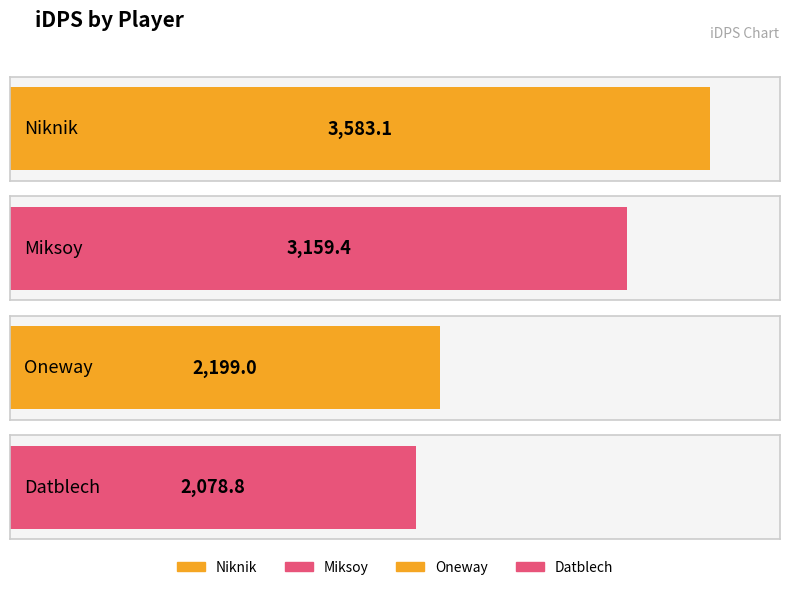

The value at Miksoy is 1442.7. True or false?

False